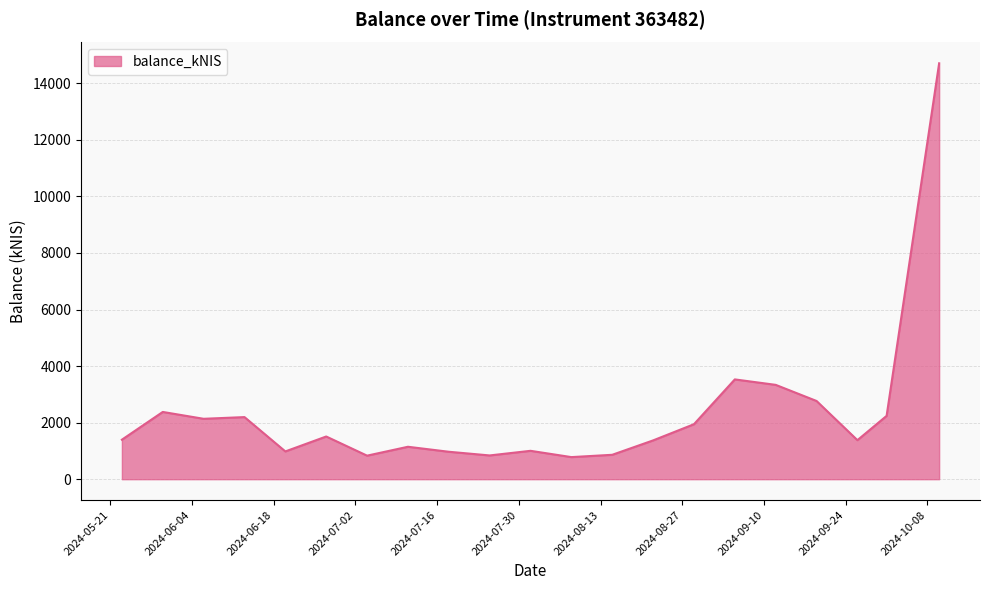

What is the maximum value shown in the chart?

14707.9